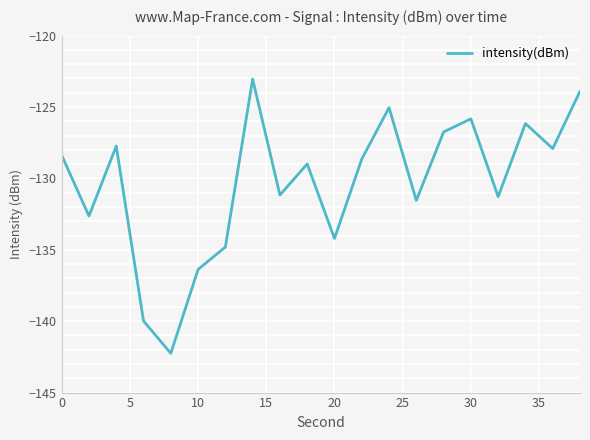

What is the maximum value shown in the chart?

-123.0